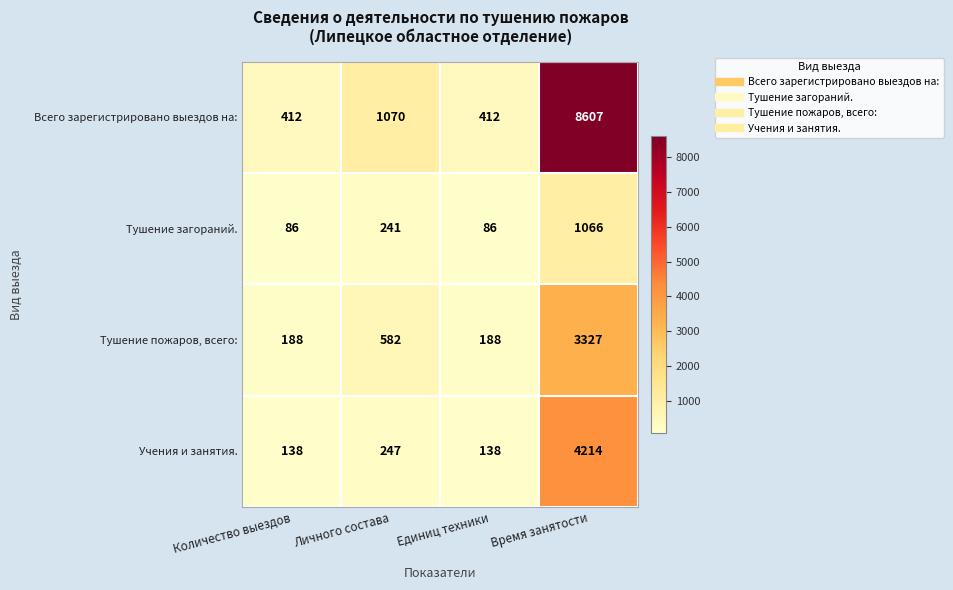

What is the total value across all series at Личного состава?

2140